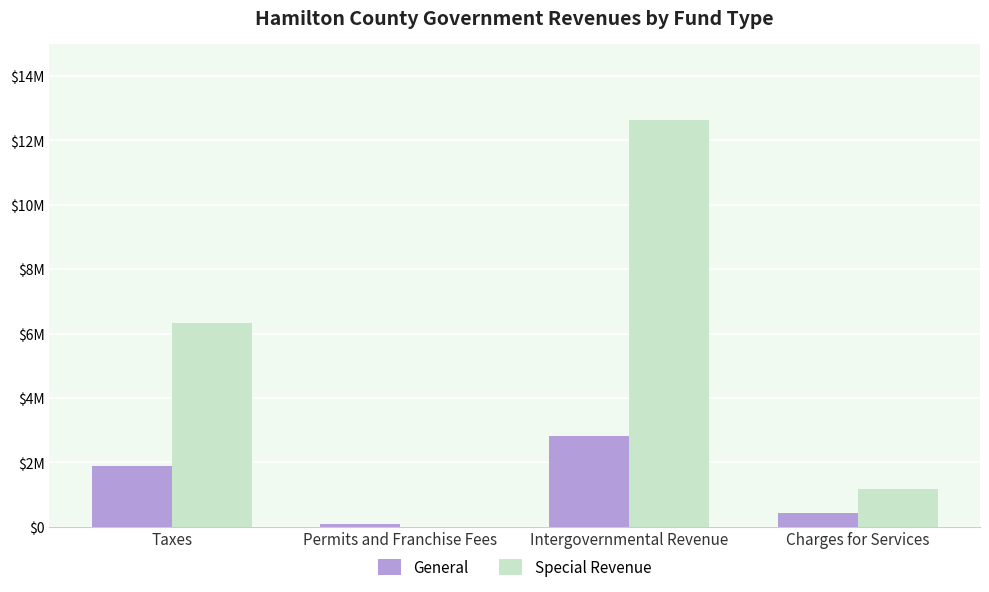

What are all the series names shown in the legend?

General, Special Revenue